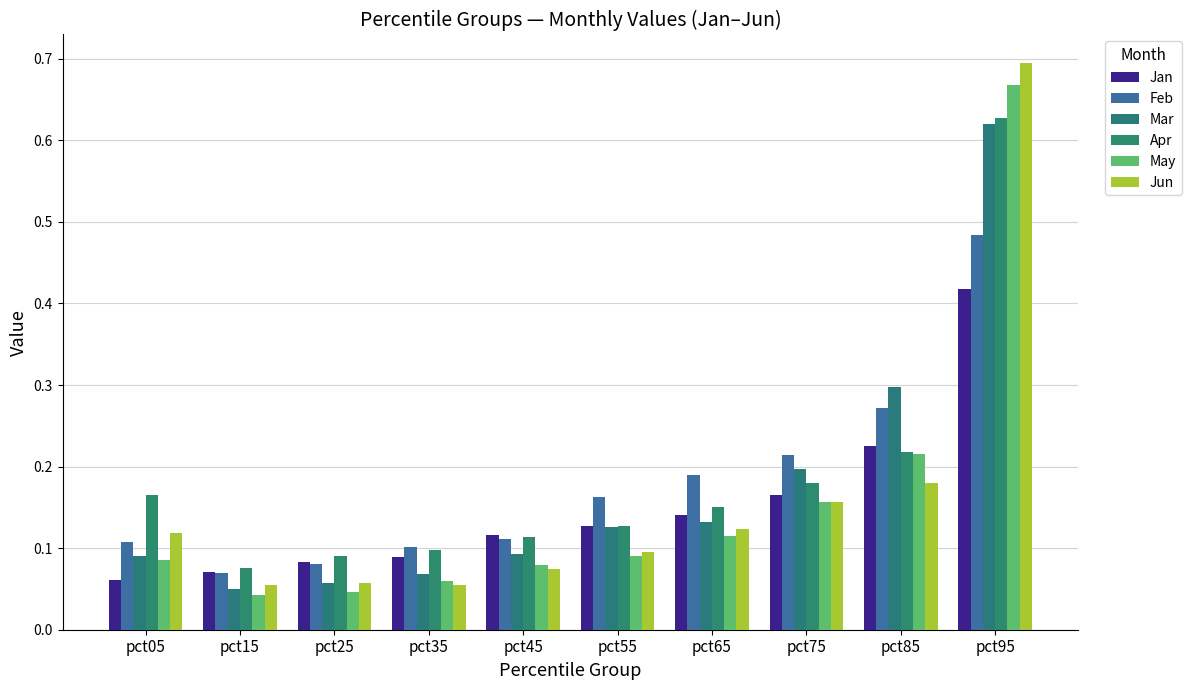

What is the difference between the second highest and minimum values in the Jun series?

0.1